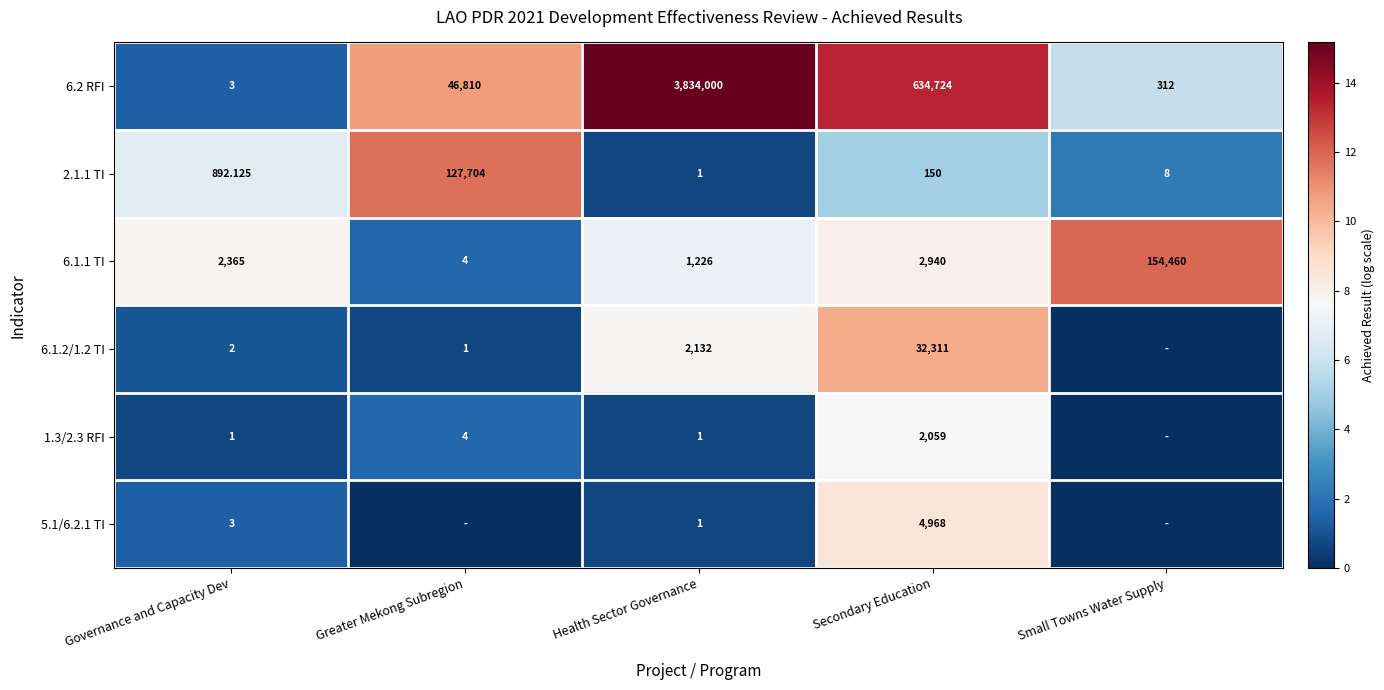

Where is 6.2 RFI nearest to the value 1917001?

Secondary Education